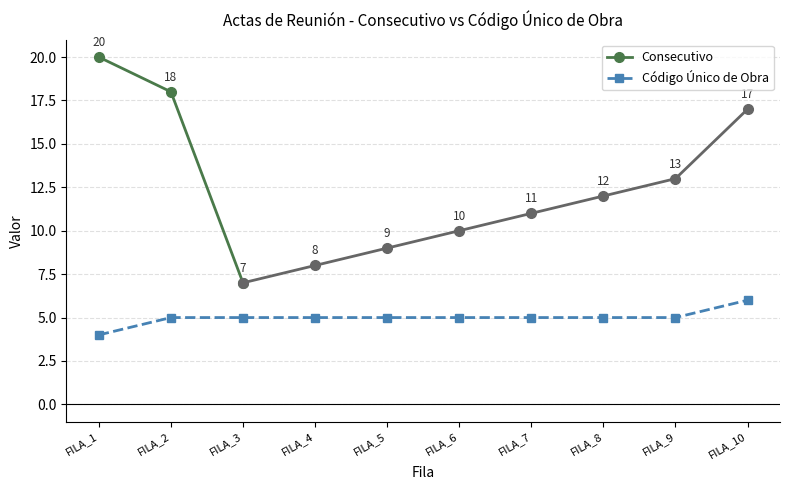

What is the sum of the values at FILA_7 and FILA_9?

10